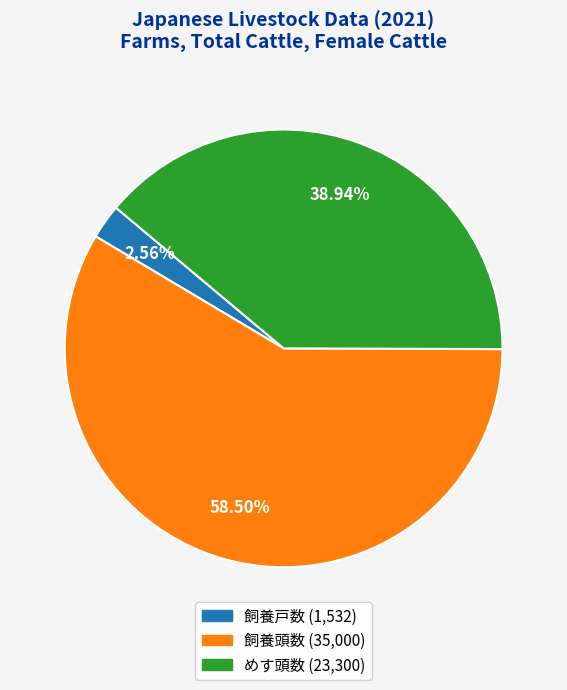

Which category has the biggest portion of the pie?

飼養頭数